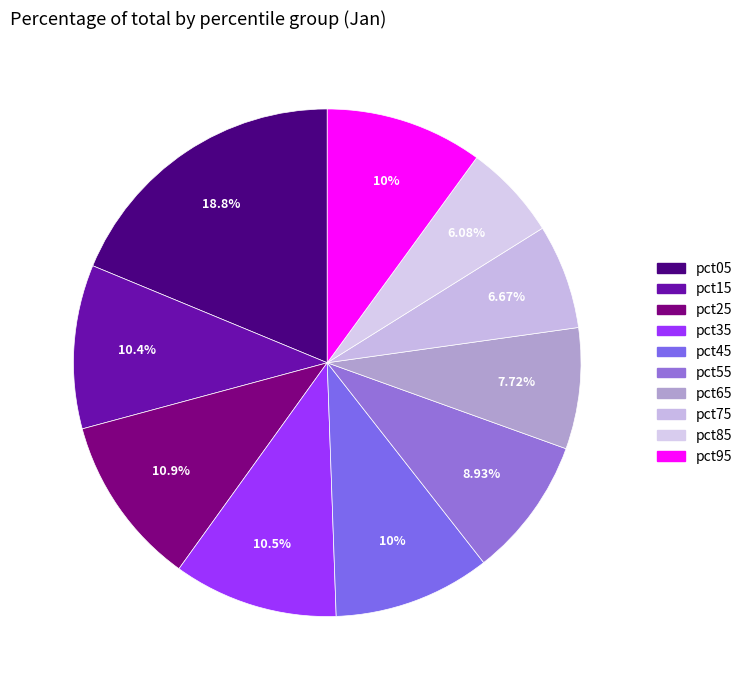

Count the number of slices in the pie.

10